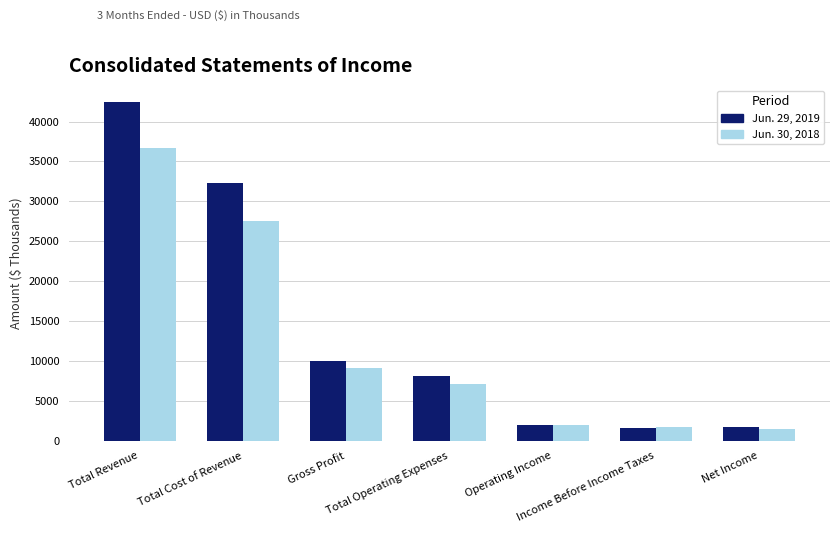

What is the average value of the Jun. 30, 2018 series?

12237